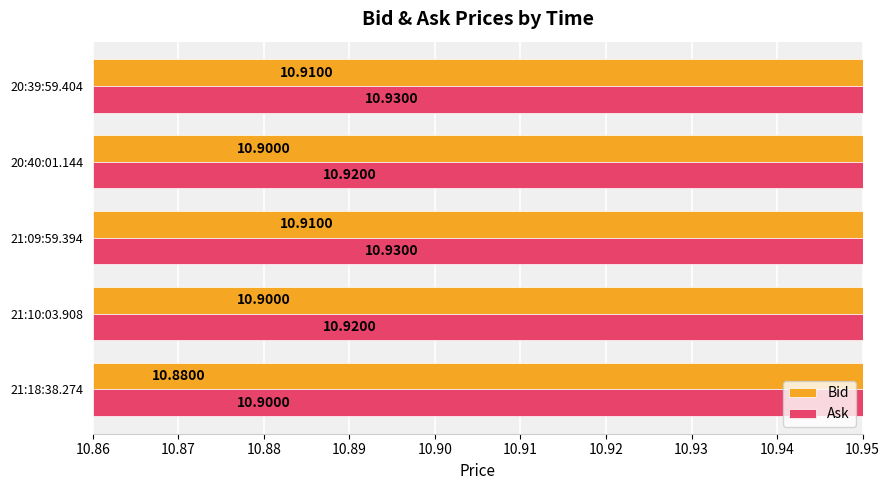

How many bars are there in total?

10